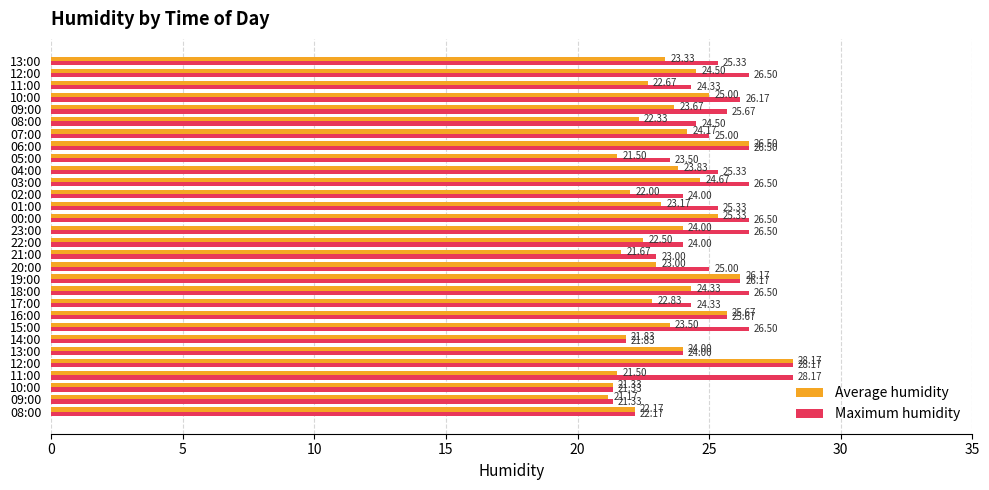

Count the number of data series in this chart.

2